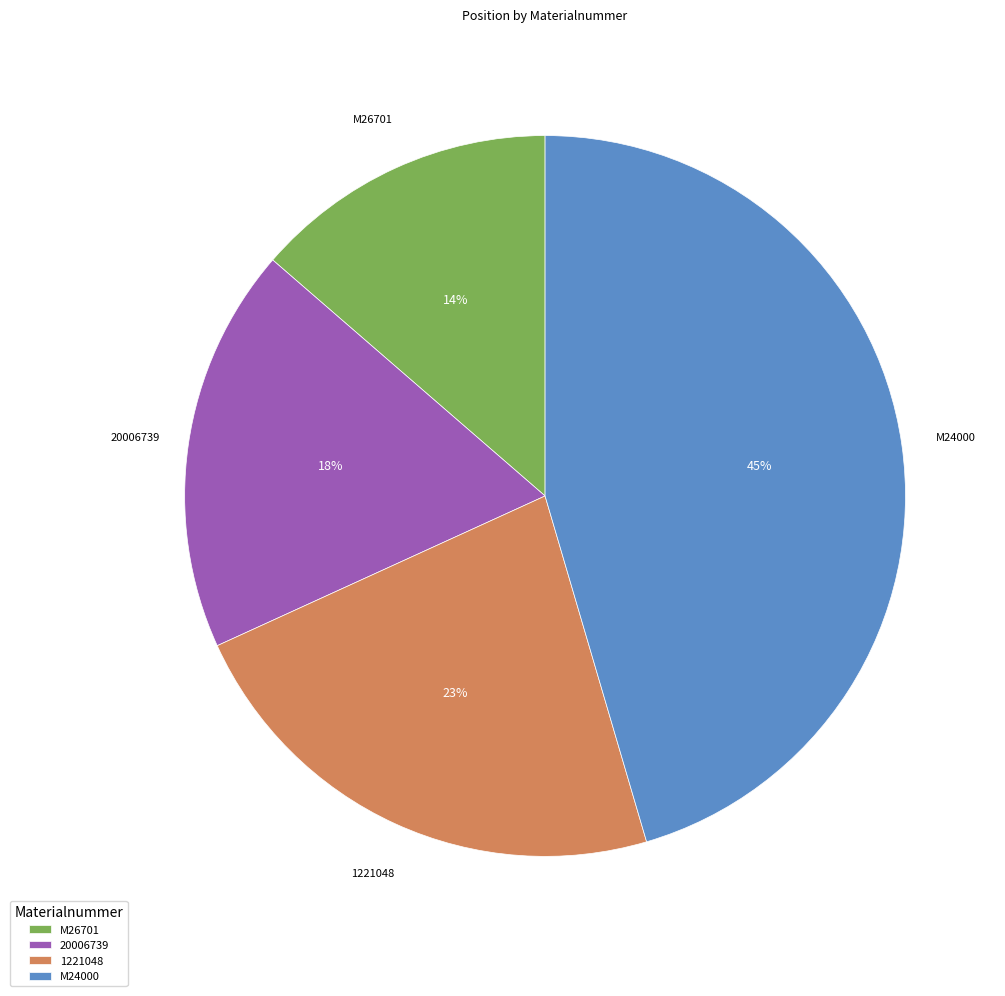

To the nearest percent, what is the combined percentage of M26701 and 20006739?

32%